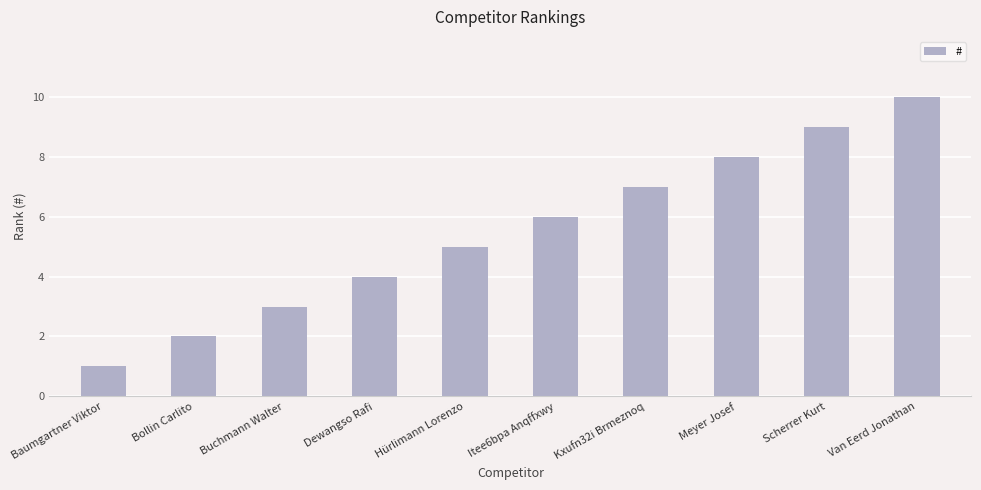

Which has a higher value, Hürlimann Lorenzo or Itee6bpa Anqffxwy?

Itee6bpa Anqffxwy